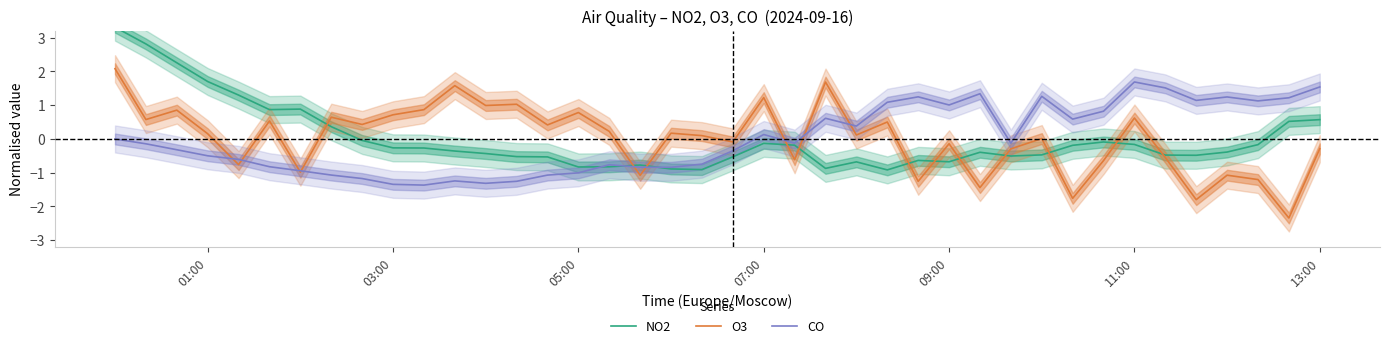

What is the highest value of the O3 series?

2.1